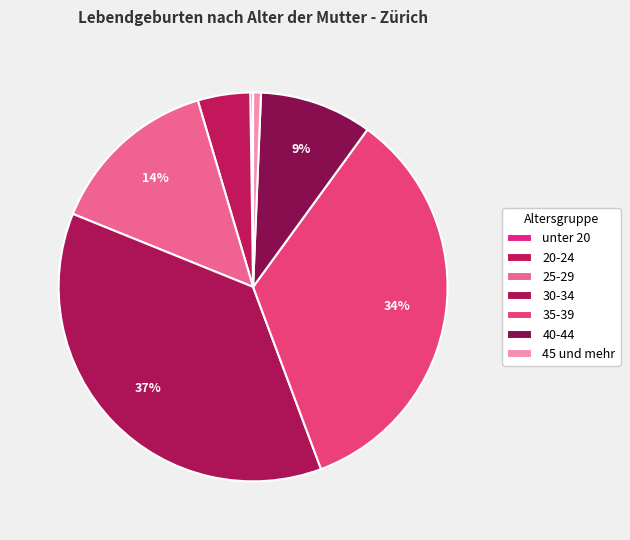

To the nearest percent, what is the difference between the largest and smallest slice percentages?

37%